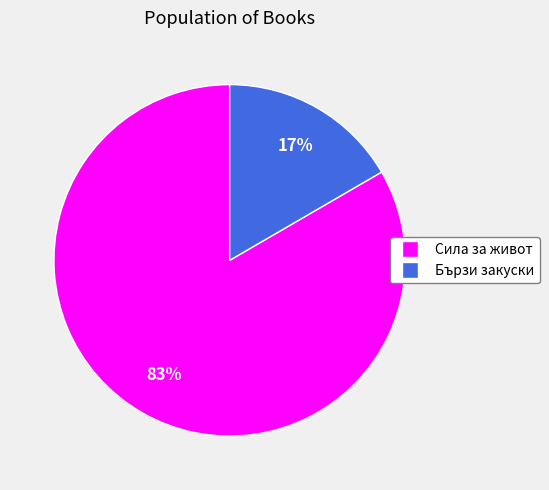

What percentage is the Бързи закуски slice, to the nearest percent?

17%